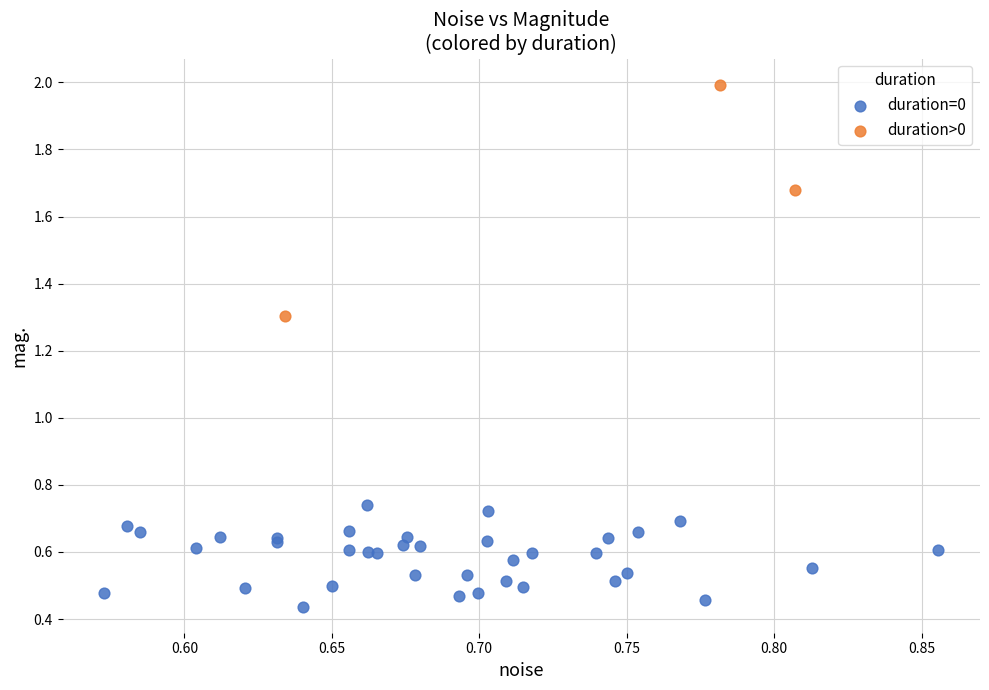

Which series has the largest Y range (max minus min)?

duration>0